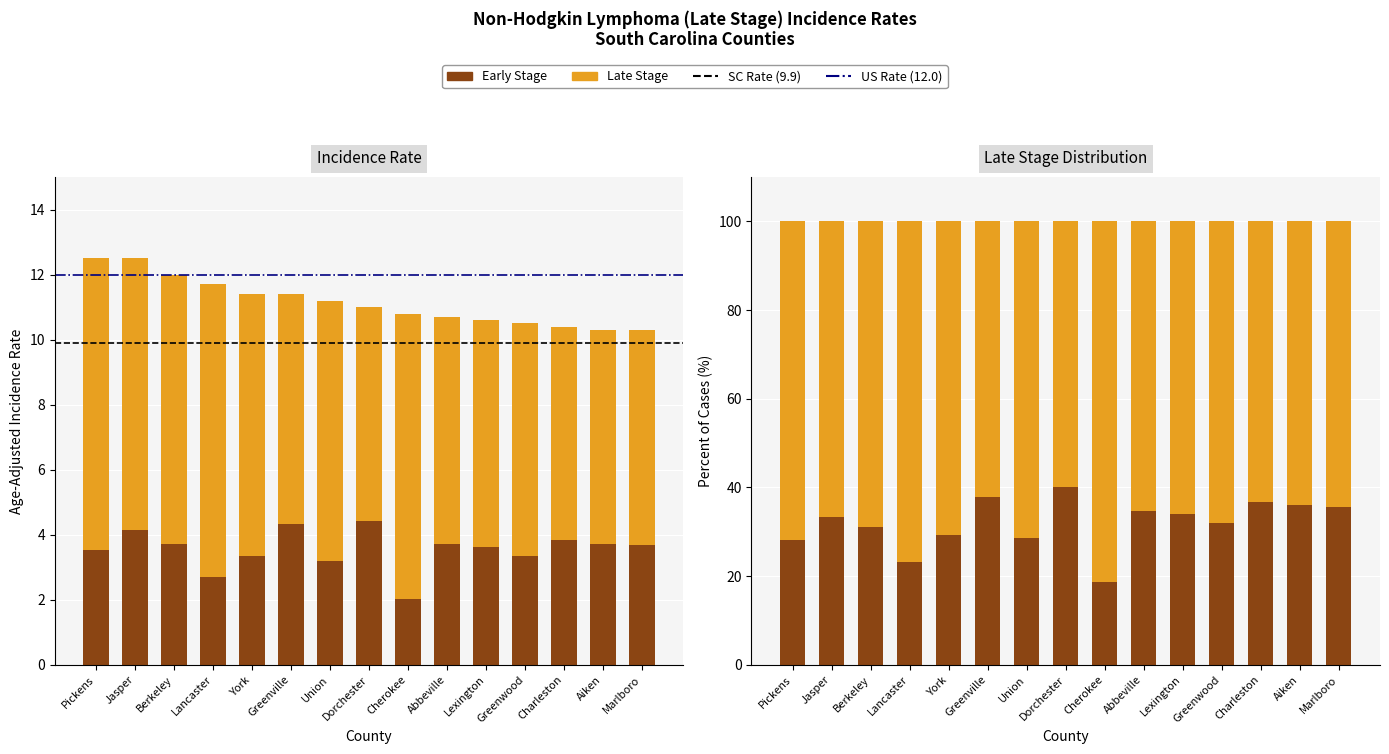

Which label corresponds to the smallest value in the chart?

Cherokee